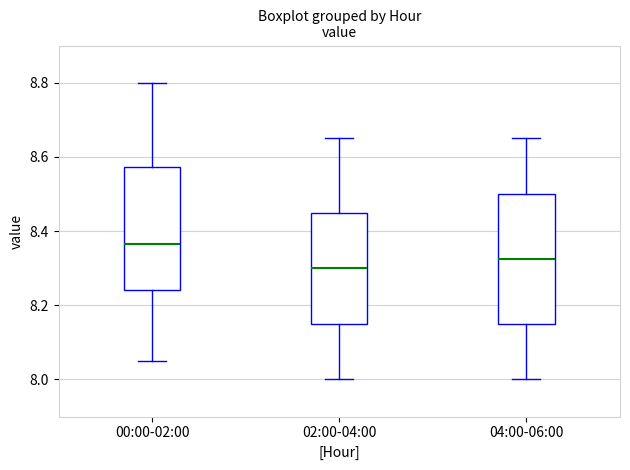

Where does the median line of the box for 00:00-02:00 sit on the y-axis? The values are not printed on the chart, so give them approximately, as read against the axis.

8.36